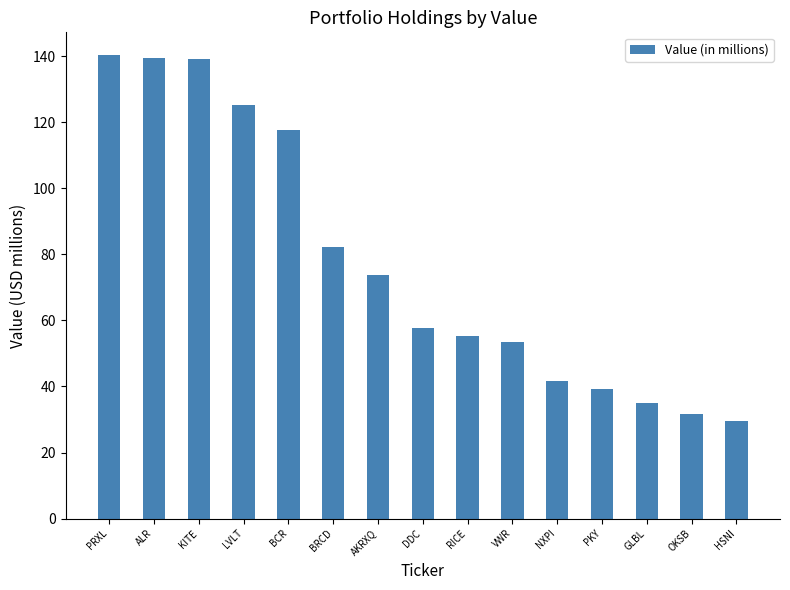

Read the value at DDC.

57.7